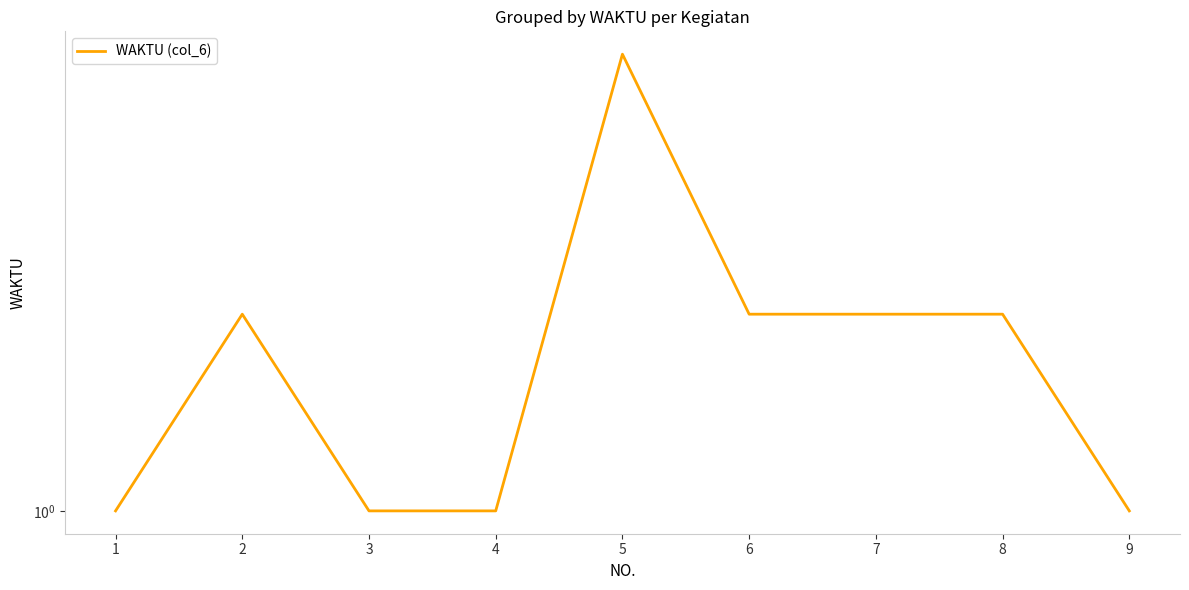

What is the minimum value shown in the chart?

1